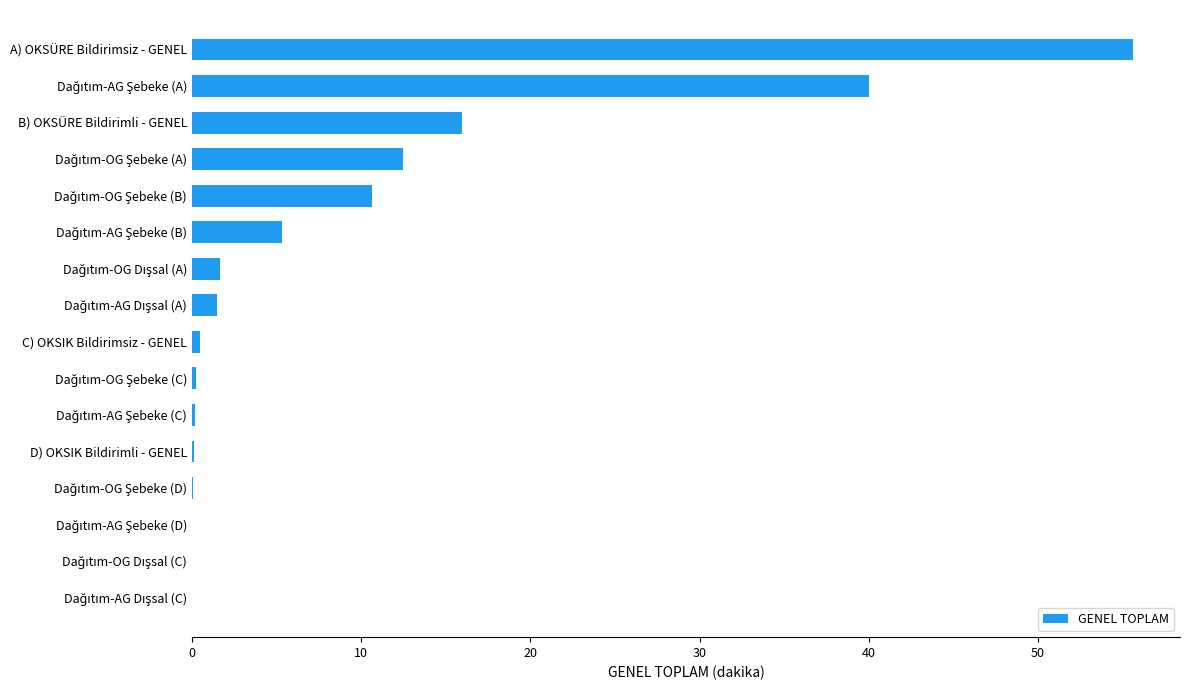

What is the sum of all values?

144.3